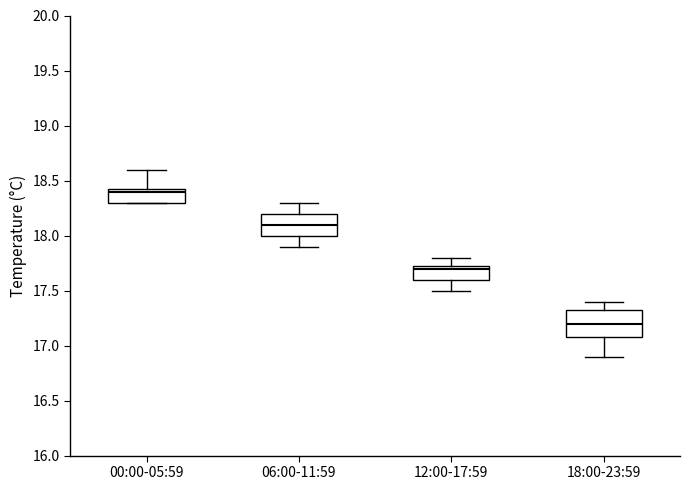

Reading left to right, read every box against the y-axis: the position of its median line, the range the box covers, and the ends of its whiskers. The values are not printed on the chart, so give them approximately, as read against the axis.

00:00-05:59: median 18.40, box 18.30 to 18.45, whiskers 18.30 to 18.60
06:00-11:59: median 18.10, box 18.00 to 18.20, whiskers 17.90 to 18.30
12:00-17:59: median 17.70, box 17.60 to 17.75, whiskers 17.50 to 17.80
18:00-23:59: median 17.20, box 17.10 to 17.35, whiskers 16.90 to 17.40